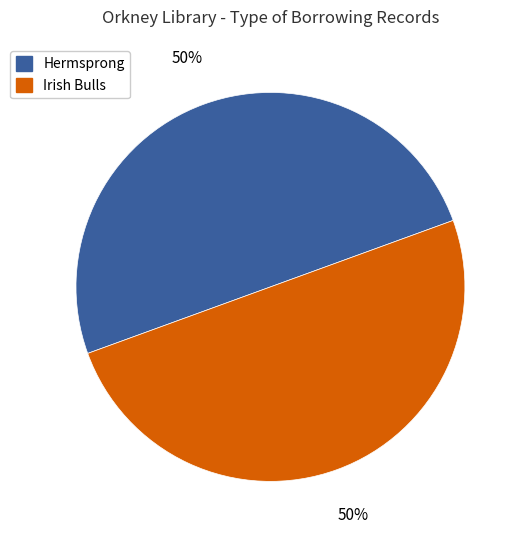

Is the sum of Hermsprong and Irish Bulls greater than half?

Yes